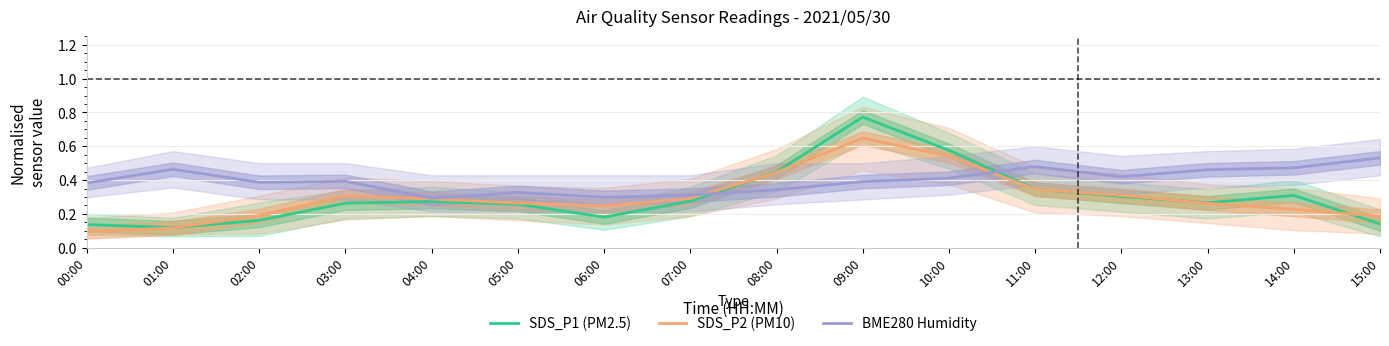

What is the smallest value displayed?

0.1